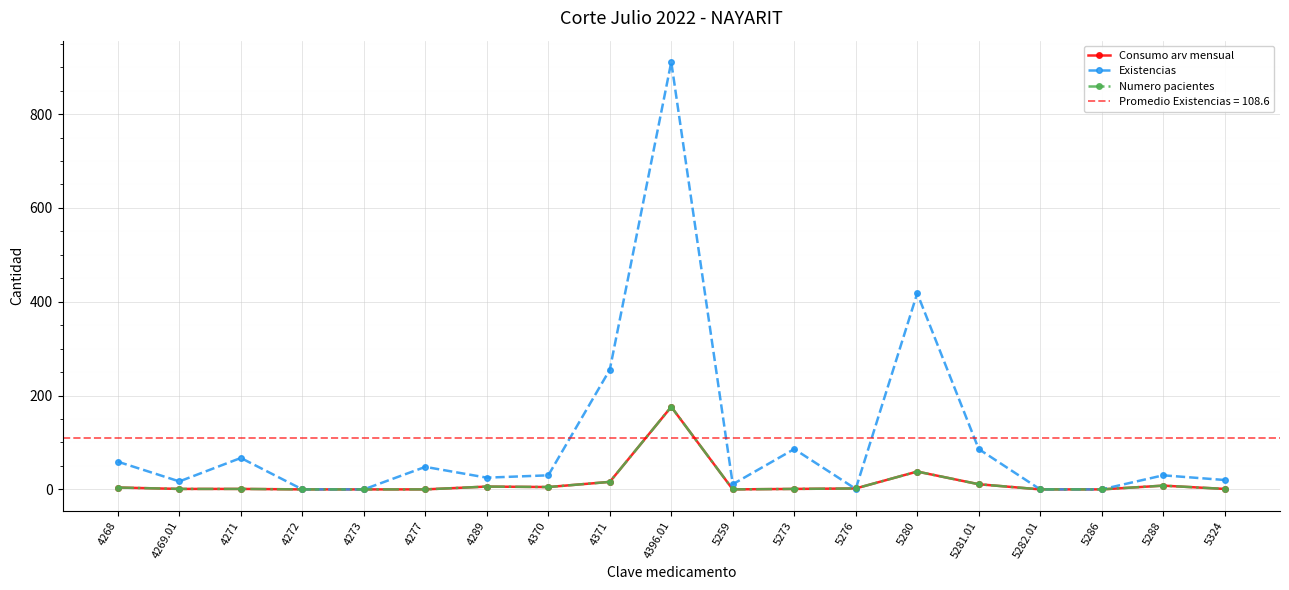

What is the sum of all Consumo arv mensual values?

270